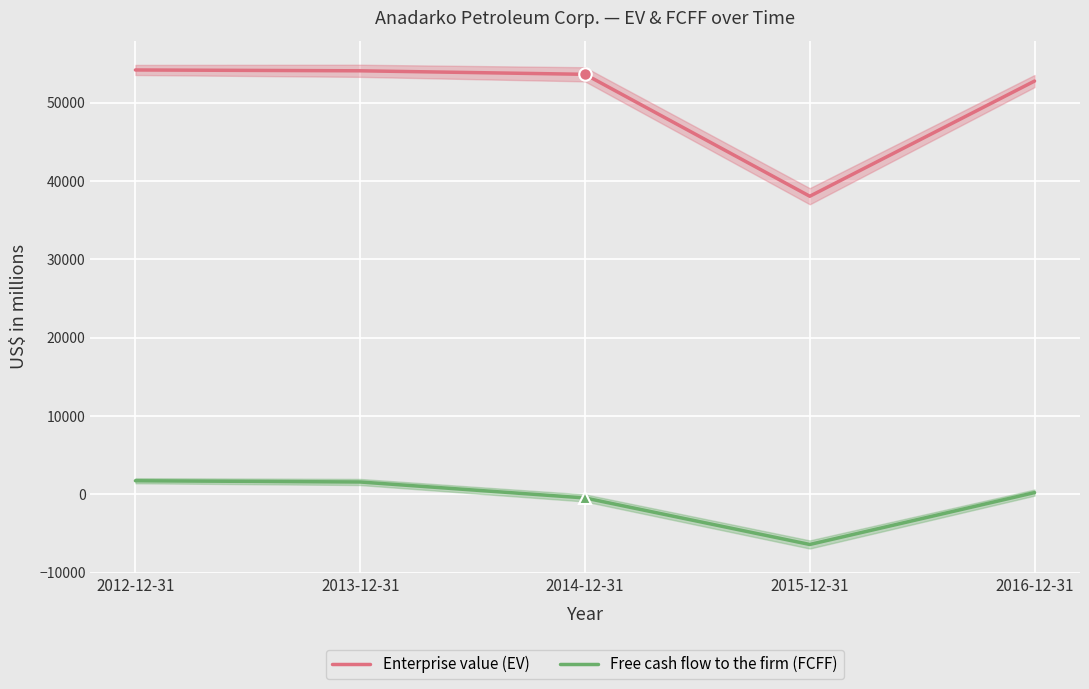

Which has a higher value, 2015-12-31 or 2013-12-31?

2013-12-31